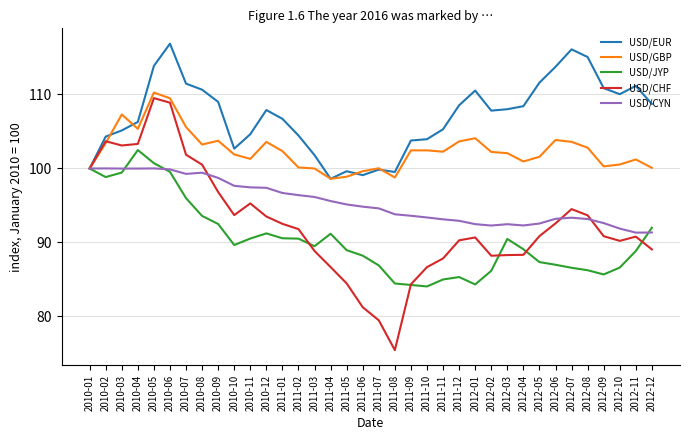

What are all the series names shown in the legend?

USD/EUR, USD/GBP, USD/JYP, USD/CHF, USD/CYN